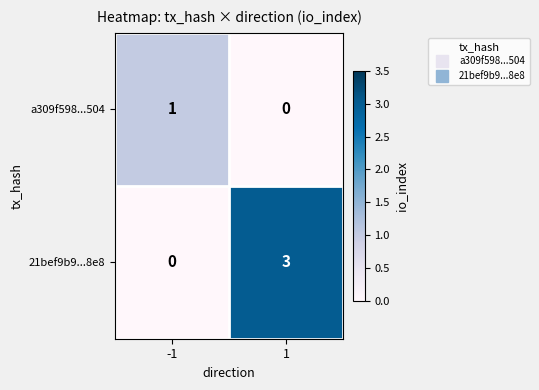

Which category has the highest value across all series?

1